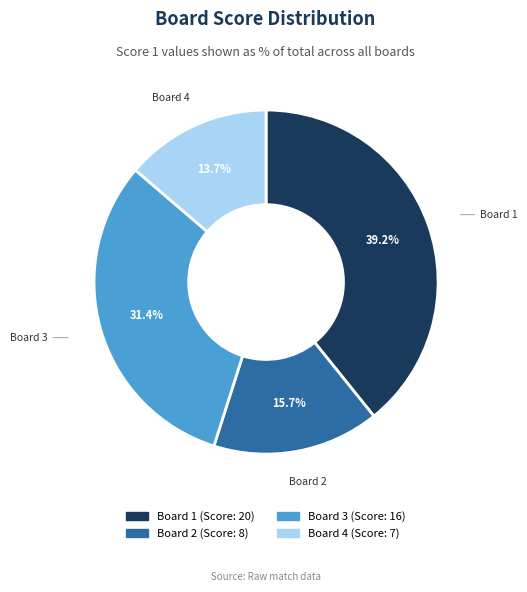

Is there a majority slice in this chart?

No